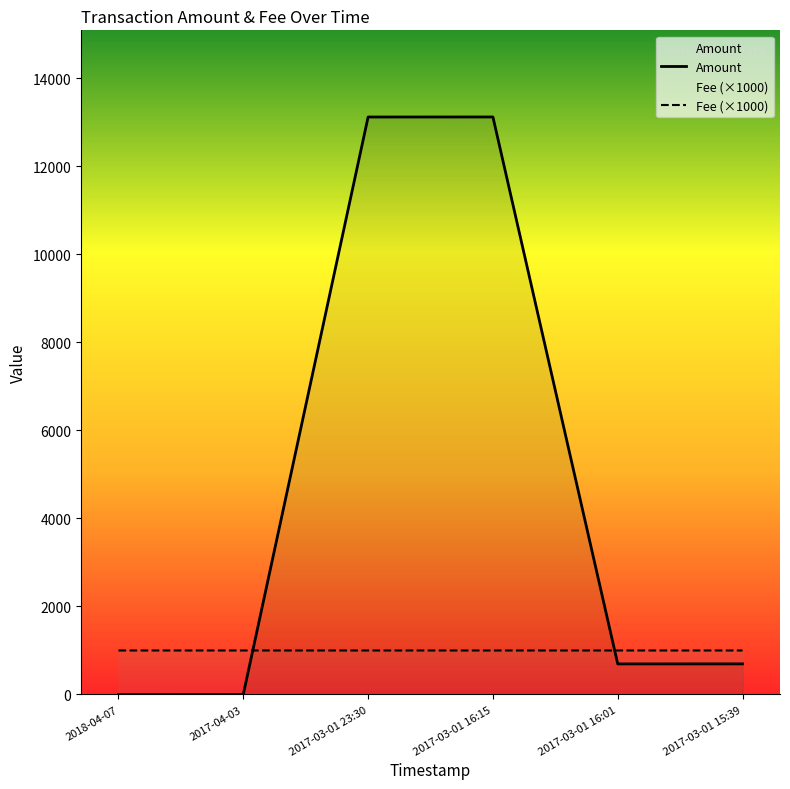

How many categories are shown in the chart?

6